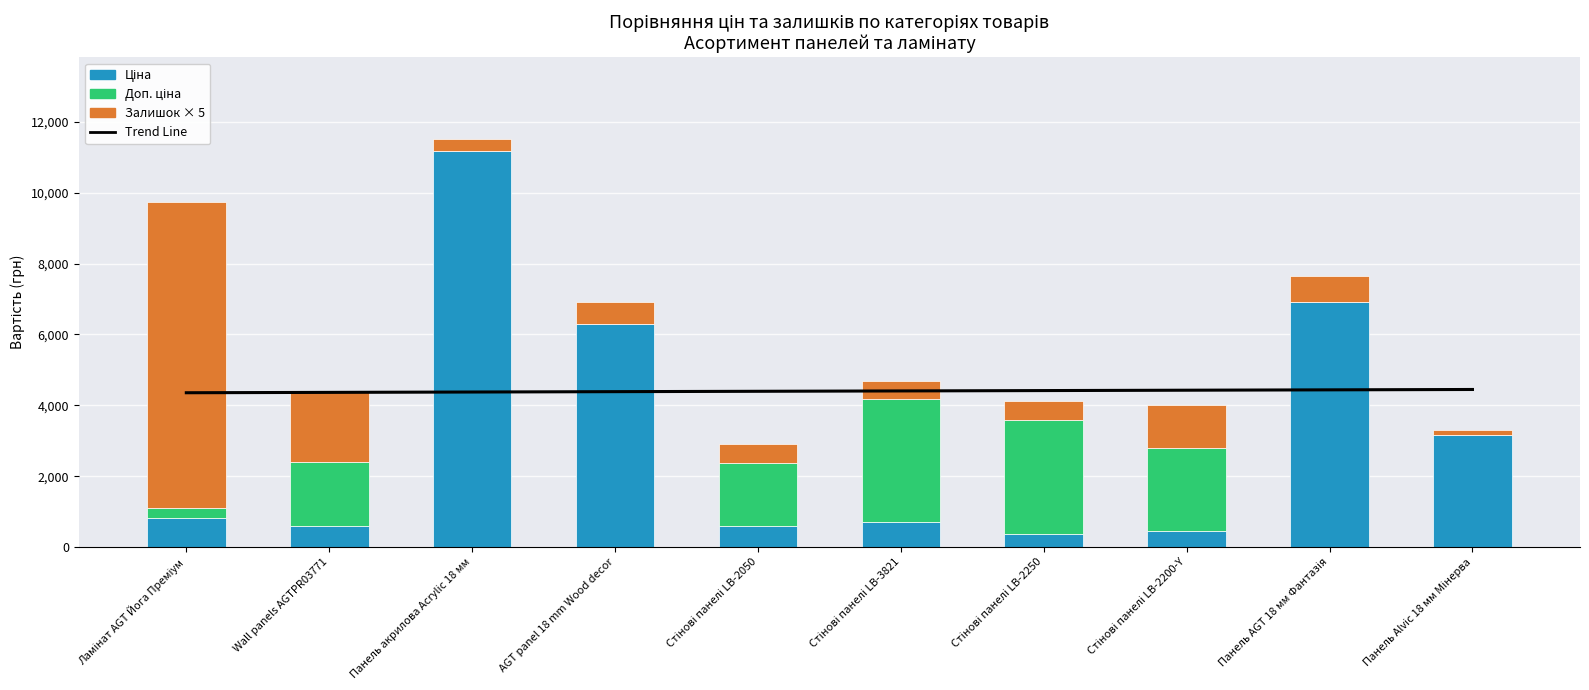

Reading right to left, list all the values displayed in this chart.

Trend Line: Панель Alvic 18 мм Мінерва=4447.4	Панель AGT 18 мм Фантазія=4437.2	Стінові панелі LB-2200-Y=4427.0	Стінові панелі LB-2250=4416.8	Стінові панелі LB-3821=4406.5	Стінові панелі LB-2050=4396.3	AGT panel 18 mm Wood decor=4386.1	Панель акрилова Acrylic 18 мм=4375.9	Wall panels AGTPR03771=4365.6	Ламінат AGT Йога Преміум=4355.4
Ціна: Панель Alvic 18 мм Мінерва=3157.9	Панель AGT 18 мм Фантазія=6925.7	Стінові панелі LB-2200-Y=467.3	Стінові панелі LB-2250=357.4	Стінові панелі LB-3821=694.3	Стінові панелі LB-2050=591.6	AGT panel 18 mm Wood decor=6308.8	Панель акрилова Acrylic 18 мм=11188.2	Wall panels AGTPR03771=603.7	Ламінат AGT Йога Преміум=818.5
Доп. ціна: Панель Alvic 18 мм Мінерва=0.1	Панель AGT 18 мм Фантазія=0.0	Стінові панелі LB-2200-Y=2336.4	Стінові панелі LB-2250=3216.5	Стінові панелі LB-3821=3471.3	Стінові панелі LB-2050=1774.9	AGT panel 18 mm Wood decor=0.0	Панель акрилова Acrylic 18 мм=0.0	Wall panels AGTPR03771=1811.1	Ламінат AGT Йога Преміум=290.7
Залишок × 5: Панель Alvic 18 мм Мінерва=155.0	Панель AGT 18 мм Фантазія=735.0	Стінові панелі LB-2200-Y=1205.0	Стінові панелі LB-2250=540.0	Стінові панелі LB-3821=530.0	Стінові панелі LB-2050=530.0	AGT panel 18 mm Wood decor=620.0	Панель акрилова Acrylic 18 мм=330.0	Wall panels AGTPR03771=1970.0	Ламінат AGT Йога Преміум=8625.0